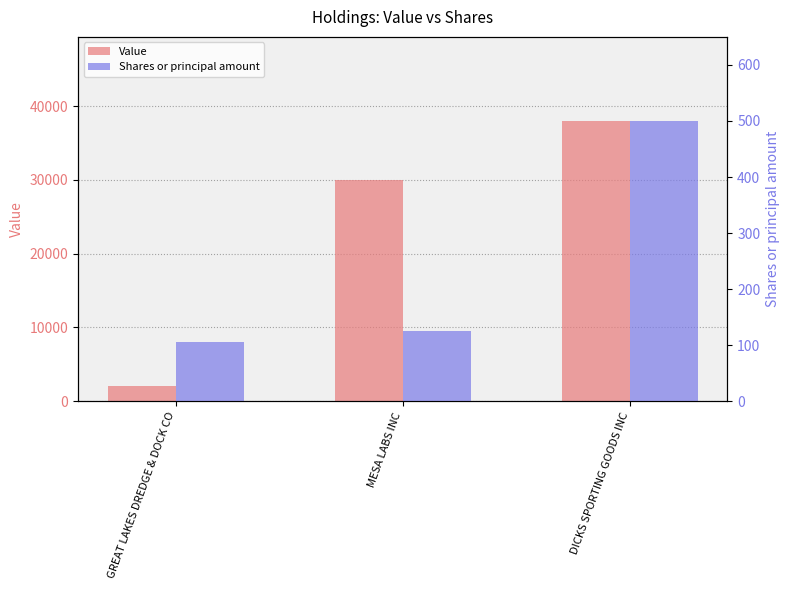

Where does the Value series first go above 30000?

DICKS SPORTING GOODS INC